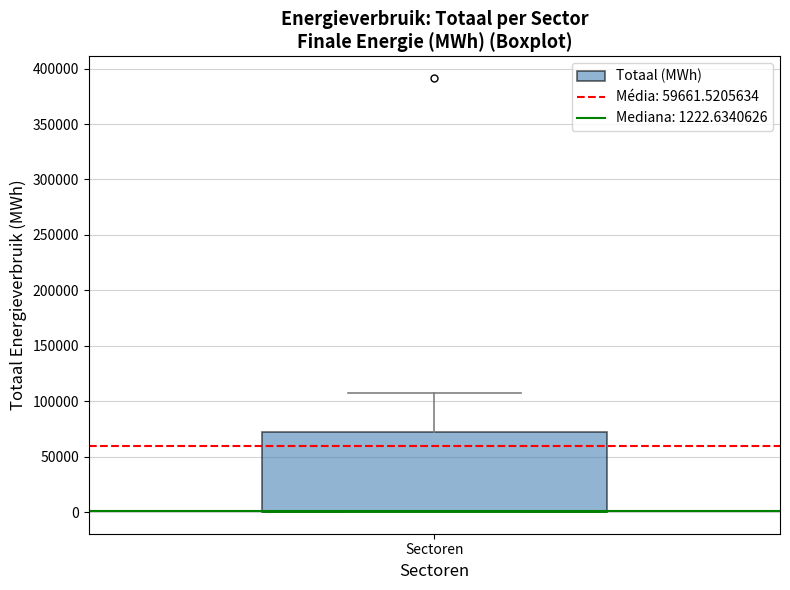

Read this box plot against the y-axis: the position of the median line, the range covered by the box, and the ends of both whiskers. The values are not printed on the chart, so give them approximately, as read against the axis.

median 0 (drawn on the box's lower edge), box 0 to 70000, whiskers 0 to 105000